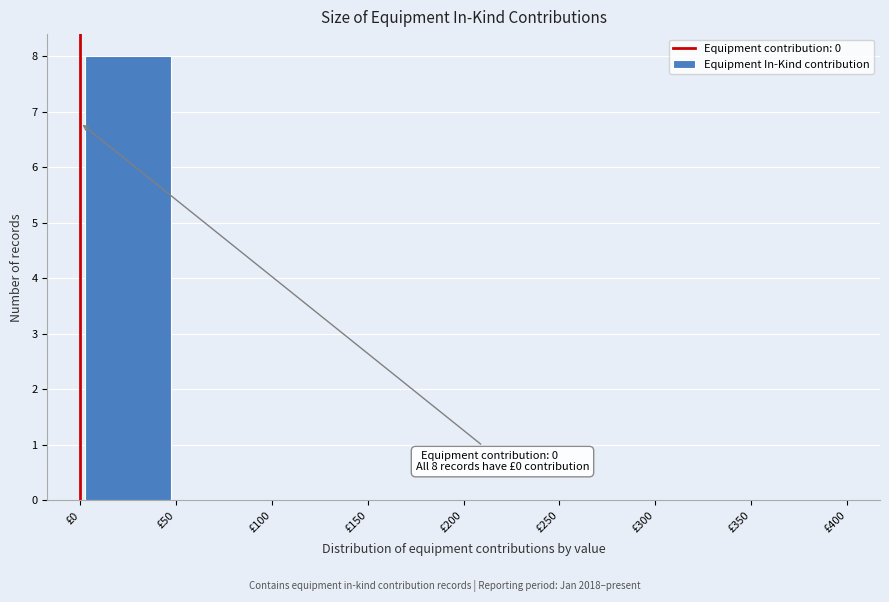

Which range on the x-axis has the tallest bar?

0 to 50